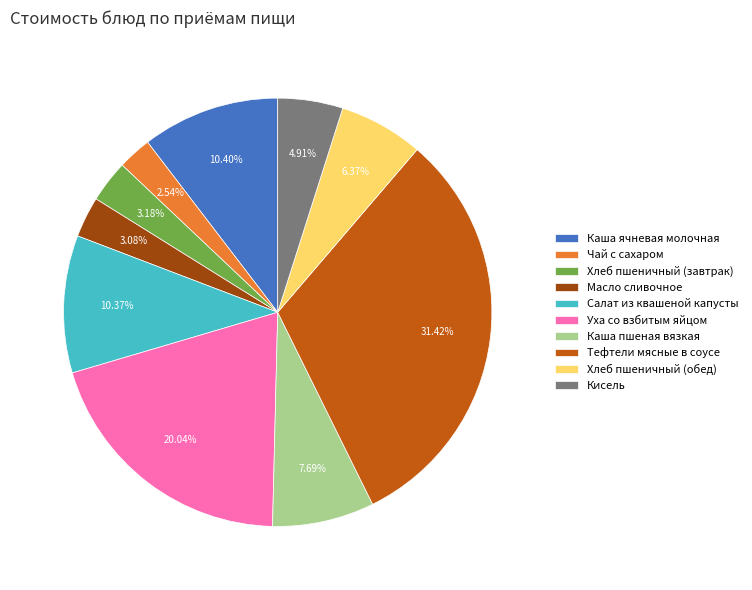

To the nearest percent, what is the difference between the Хлеб пшеничный (обед) and Уха со взбитым яйцом slice percentages?

14%